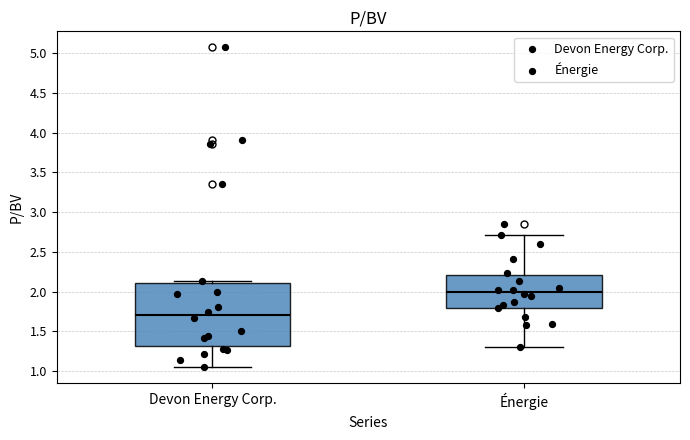

Where is the lower edge of the box for Devon Energy Corp. on the y-axis? The values are not printed on the chart, so give them approximately, as read against the axis.

1.30